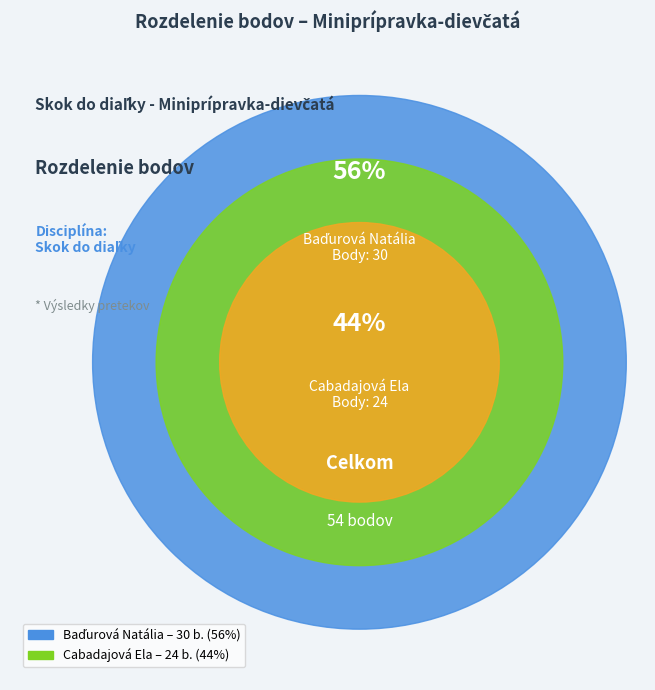

Does Cabadajová Ela represent more than half of the total?

No